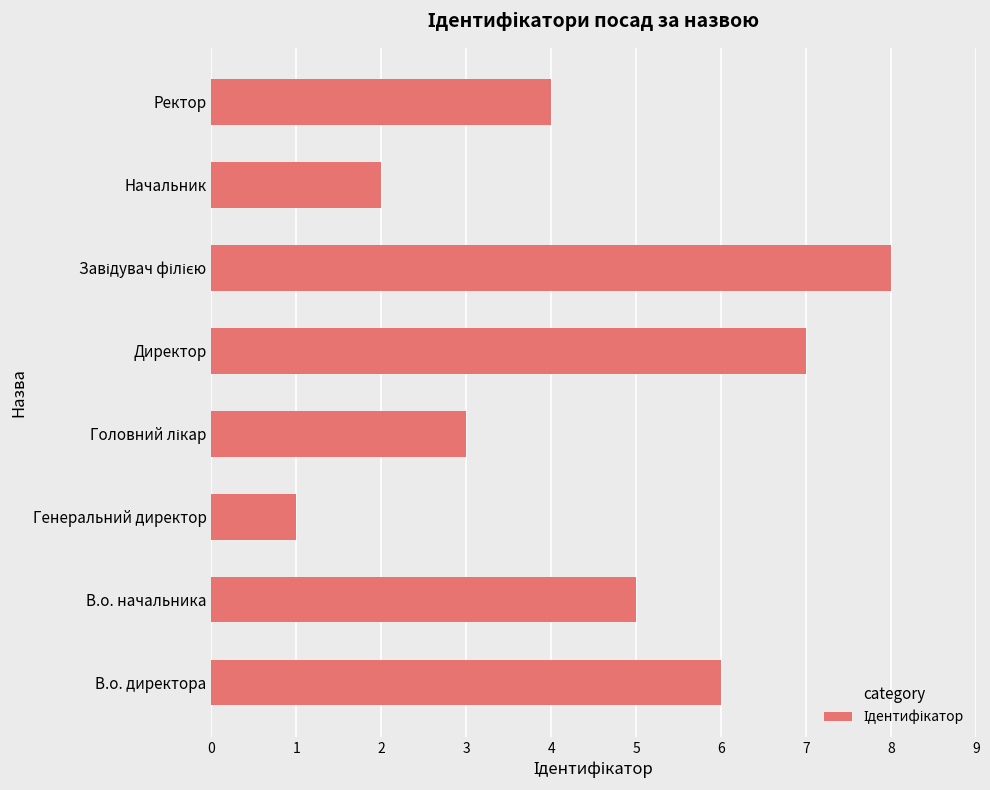

Which has a higher value, В.о. директора or В.о. начальника?

В.о. директора